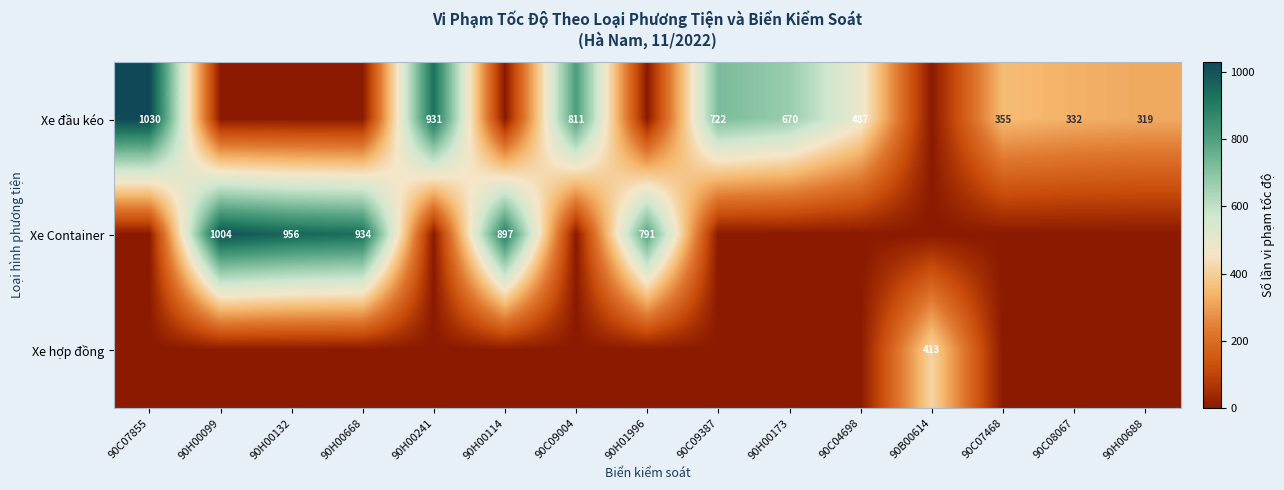

At how many categories does at least one series exceed 612?

10